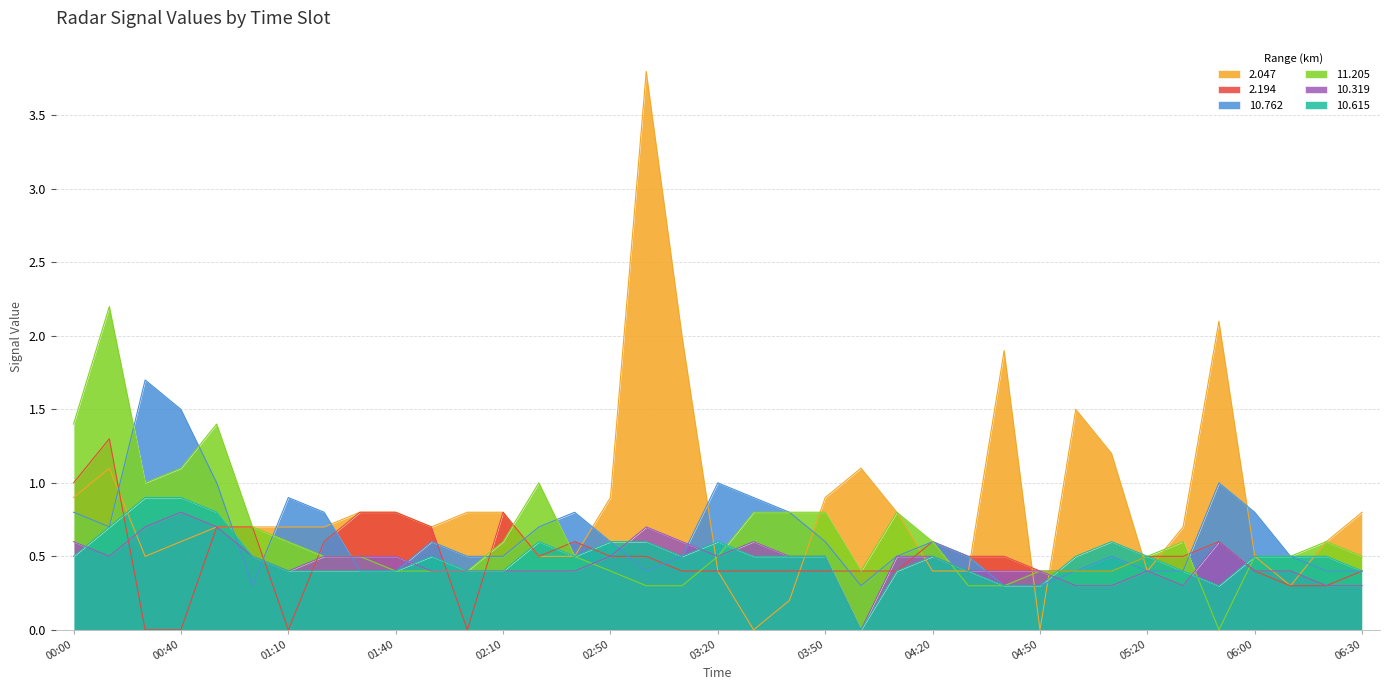

What is the difference between the maximum and minimum values in the 11.205 series?

2.2